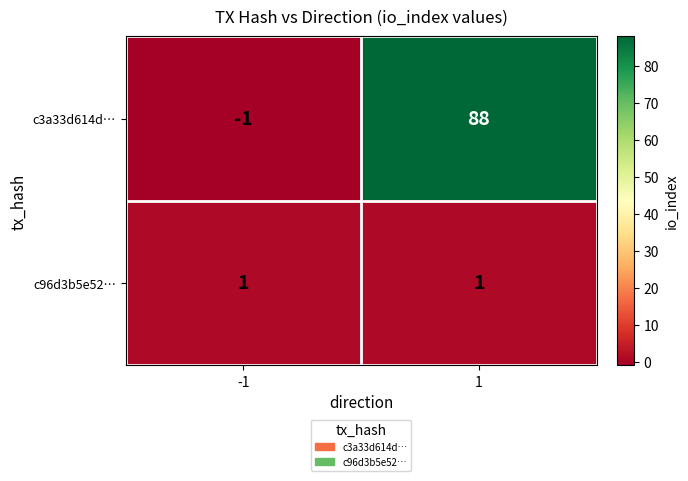

What is the sum of all c3a33d614d… values?

87